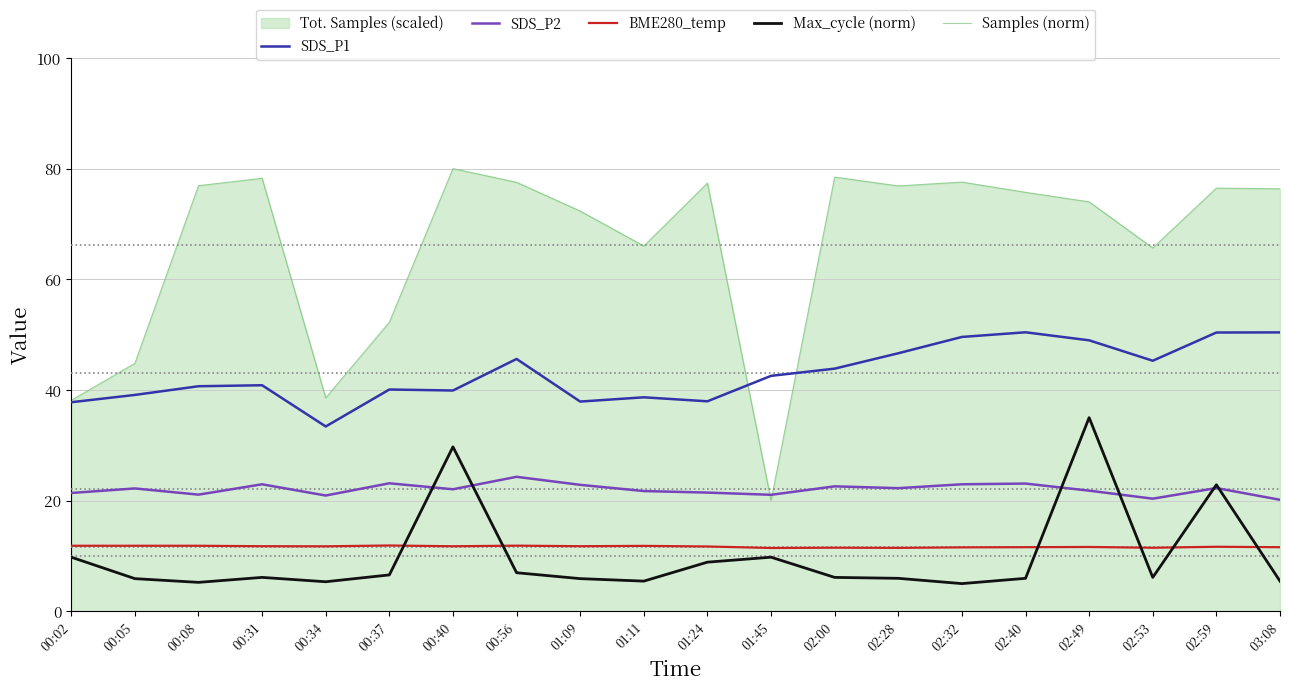

List the series in order of their peak value, lowest first.

BME280_temp, SDS_P2, Max_cycle (norm), SDS_P1, Samples (norm)